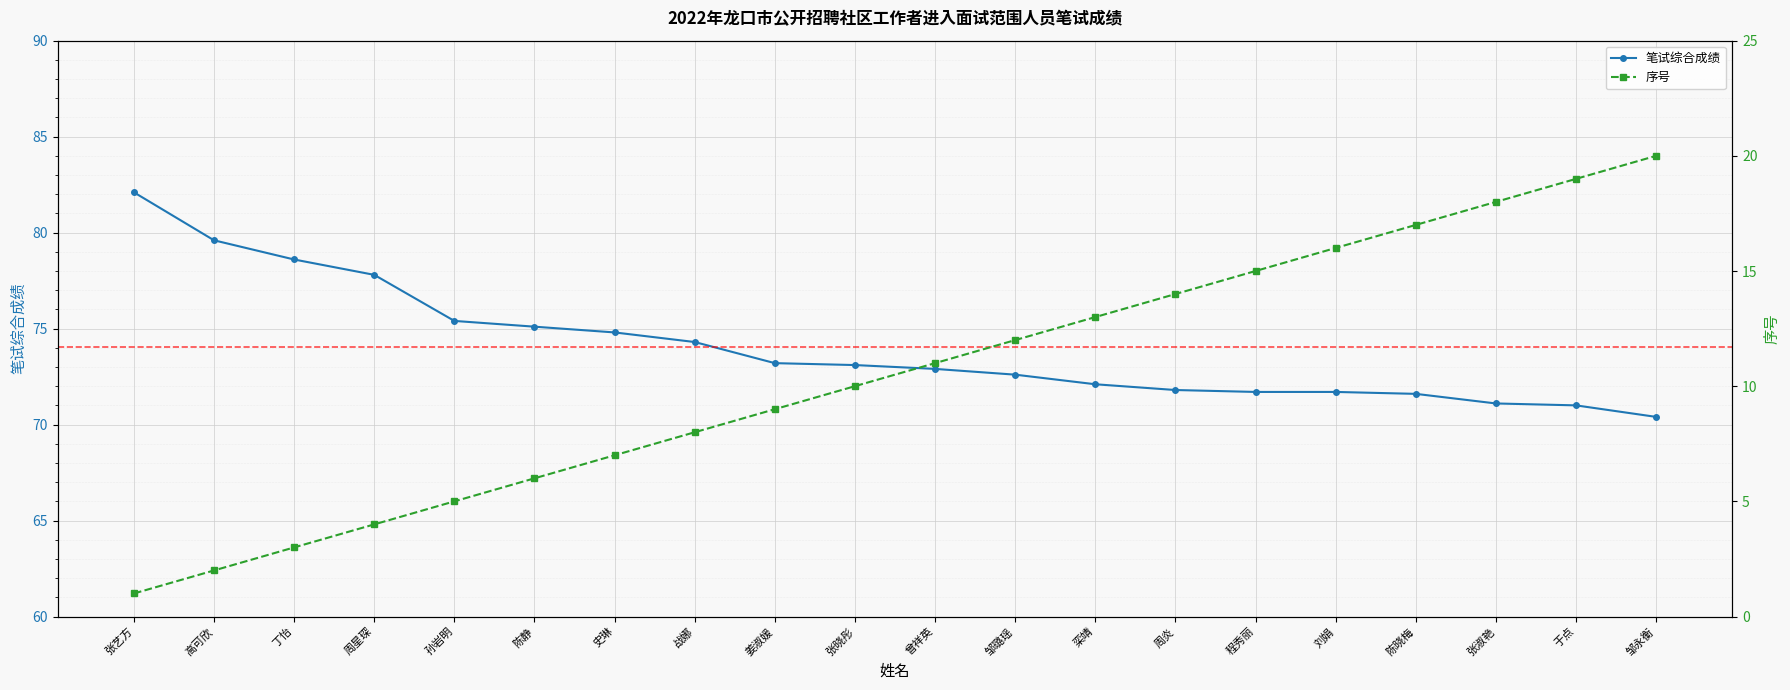

Reading right to left, what are all the values shown in this chart?

笔试综合成绩: 70.4	71.0	71.1	71.6	71.7	71.7	71.8	72.1	72.6	72.9	73.1	73.2	74.3	74.8	75.1	75.4	77.8	78.6	79.6	82.1
序号: 20.0	19.0	18.0	17.0	16.0	15.0	14.0	13.0	12.0	11.0	10.0	9.0	8.0	7.0	6.0	5.0	4.0	3.0	2.0	1.0